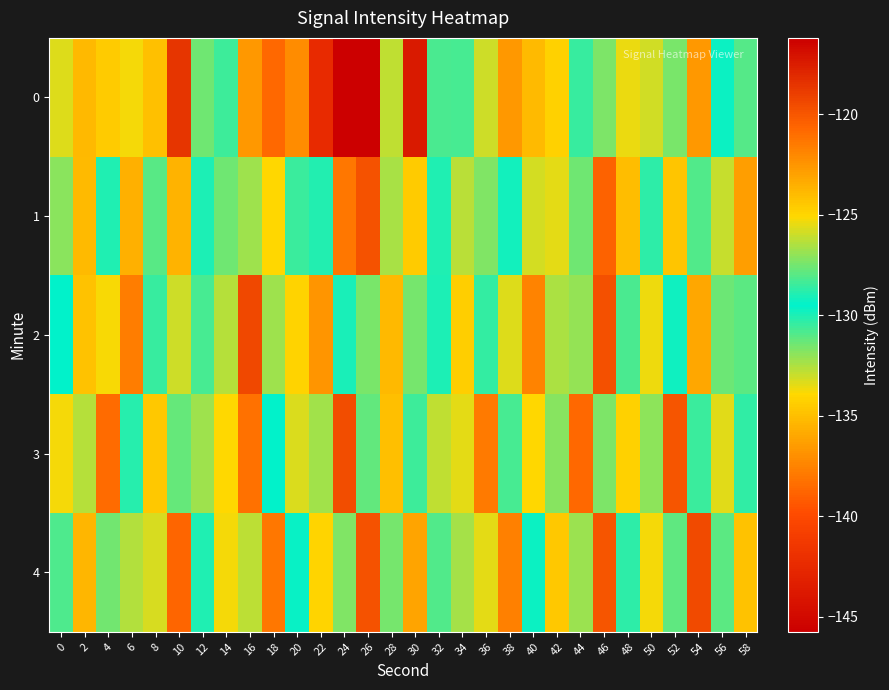

Rank the series at 12 from lowest to highest value.

1, 4, 2, 0, 3